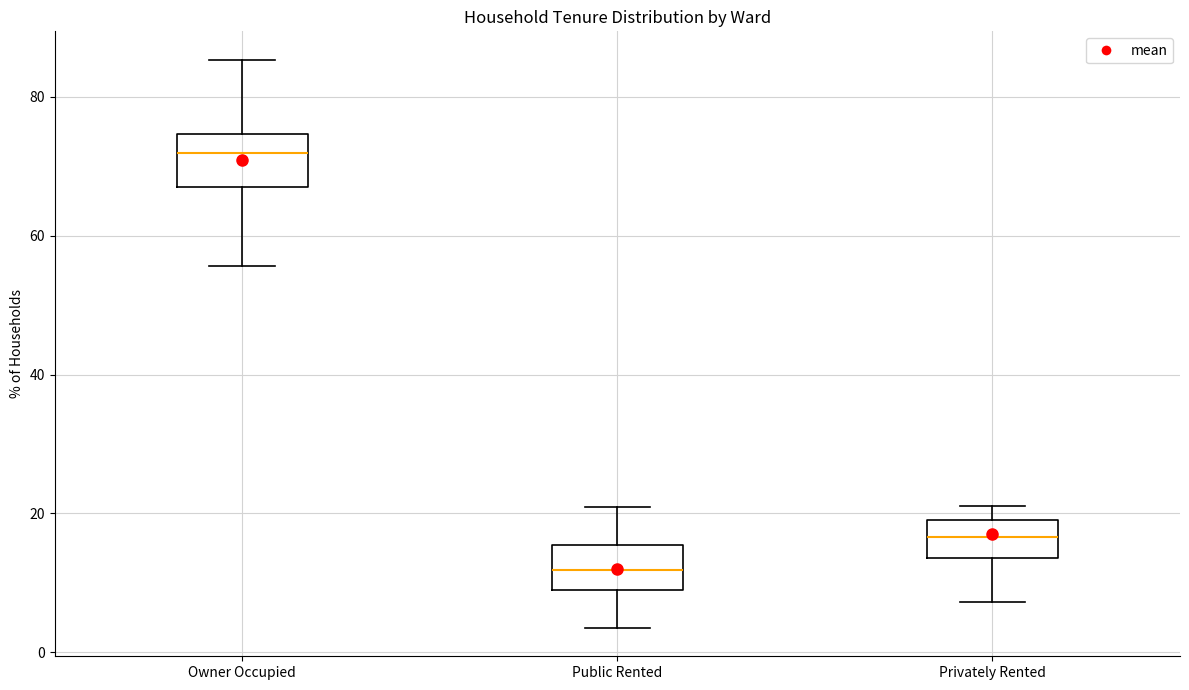

Which box has the highest median line?

Owner Occupied